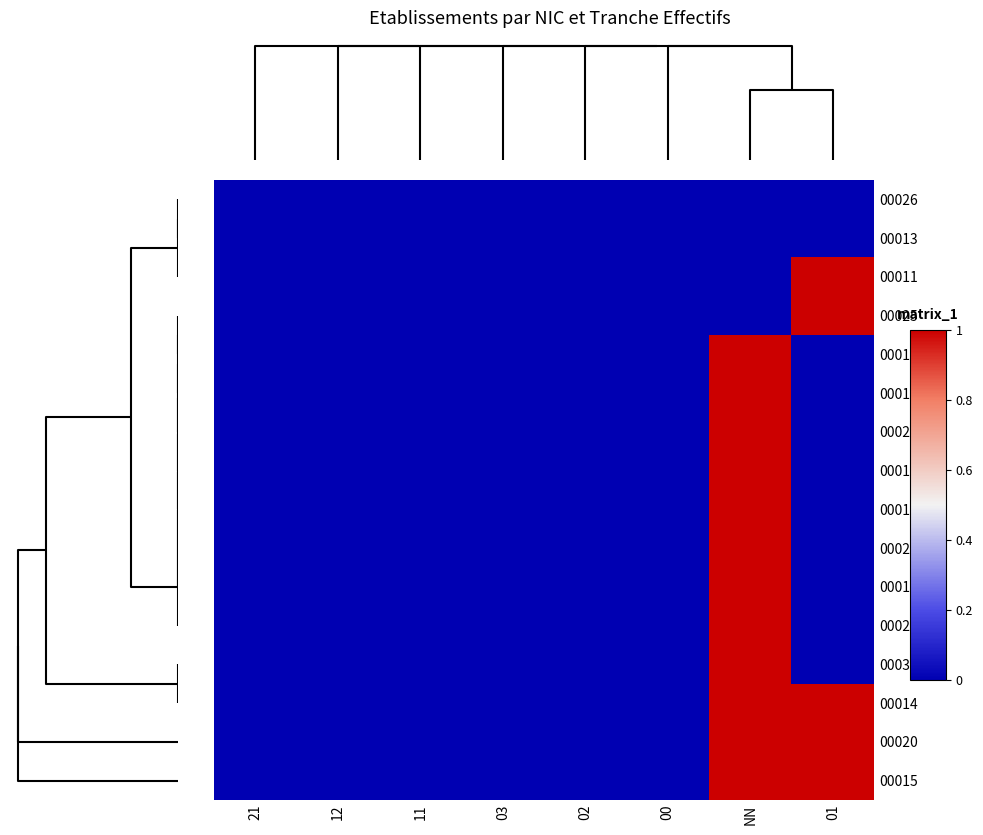

Reading left to right, list all the values displayed in this chart.

00026: 21=0	12=0	11=0	03=0	02=0	00=0	NN=0	01=0
00013: 21=0	12=0	11=0	03=0	02=0	00=0	NN=0	01=0
00011: 21=0	12=0	11=0	03=0	02=0	00=0	NN=0	01=1
00025: 21=0	12=0	11=0	03=0	02=0	00=0	NN=0	01=1
00018: 21=0	12=0	11=0	03=0	02=0	00=0	NN=1	01=0
00016: 21=0	12=0	11=0	03=0	02=0	00=0	NN=1	01=0
00023: 21=0	12=0	11=0	03=0	02=0	00=0	NN=1	01=0
00017: 21=0	12=0	11=0	03=0	02=0	00=0	NN=1	01=0
00012: 21=0	12=0	11=0	03=0	02=0	00=0	NN=1	01=0
00021: 21=0	12=0	11=0	03=0	02=0	00=0	NN=1	01=0
00010: 21=0	12=0	11=0	03=0	02=0	00=0	NN=1	01=0
00029: 21=0	12=0	11=0	03=0	02=0	00=0	NN=1	01=0
00037: 21=0	12=0	11=0	03=0	02=0	00=0	NN=1	01=0
00014: 21=0	12=0	11=0	03=0	02=0	00=0	NN=1	01=1
00020: 21=0	12=0	11=0	03=0	02=0	00=0	NN=1	01=1
00015: 21=0	12=0	11=0	03=0	02=0	00=0	NN=1	01=1